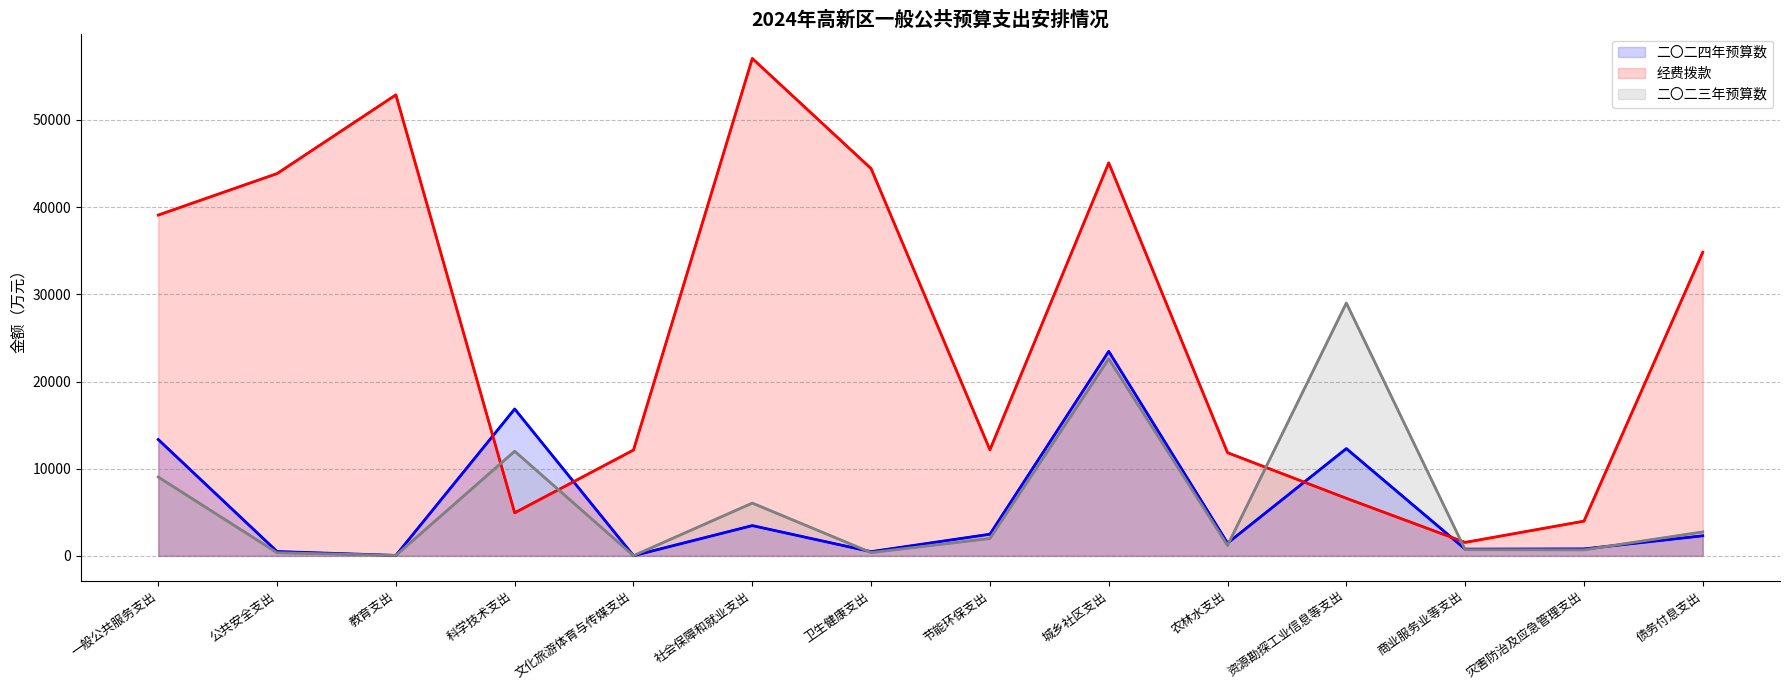

What is the sum of the 二〇二三年预算数 values at 社会保障和就业支出 and 文化旅游体育与传媒支出?

6080